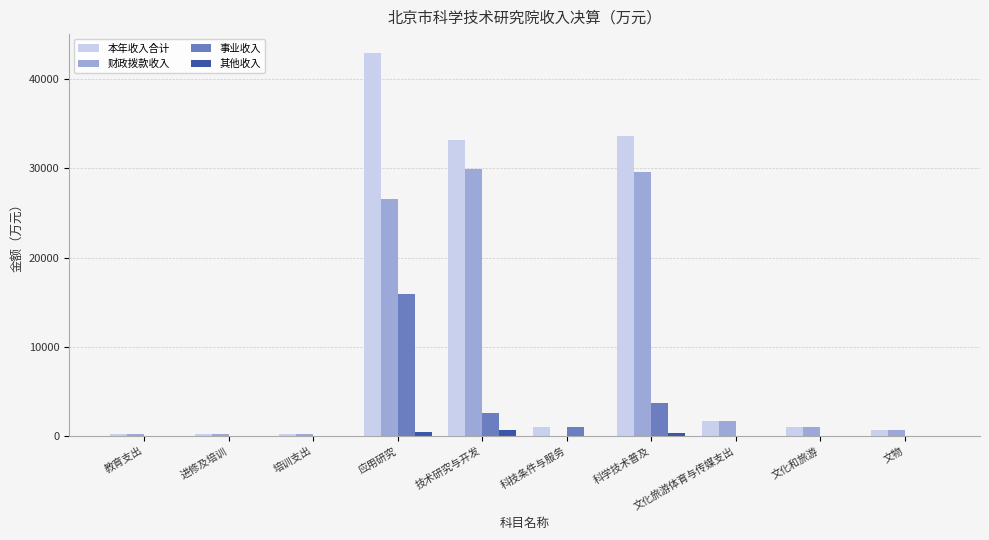

True or false: 财政拨款收入 has a value of 159.8 at 进修及培训.

True